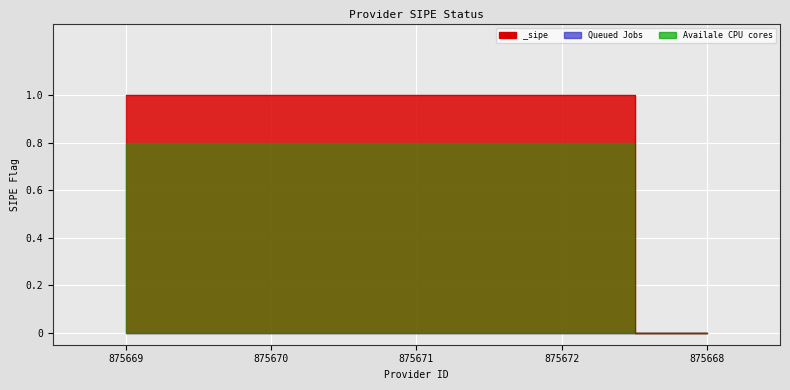

Rank the categories by value from lowest to highest.

875668, 875669, 875670, 875671, 875672